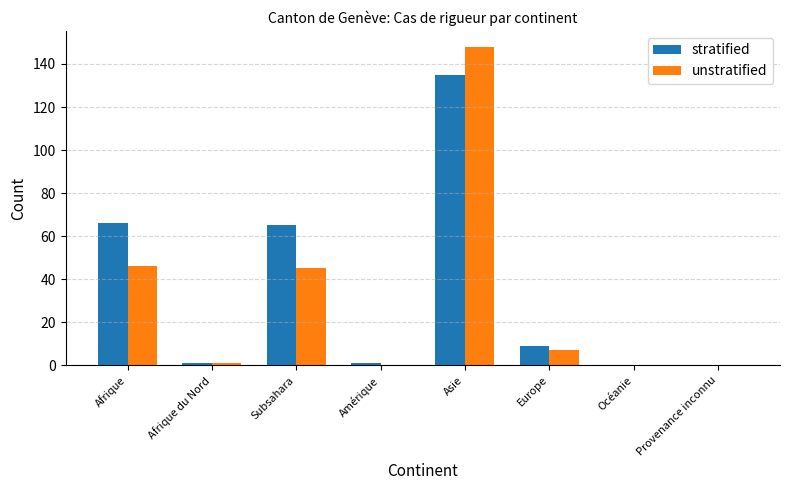

Which series has the largest range (max minus min)?

unstratified